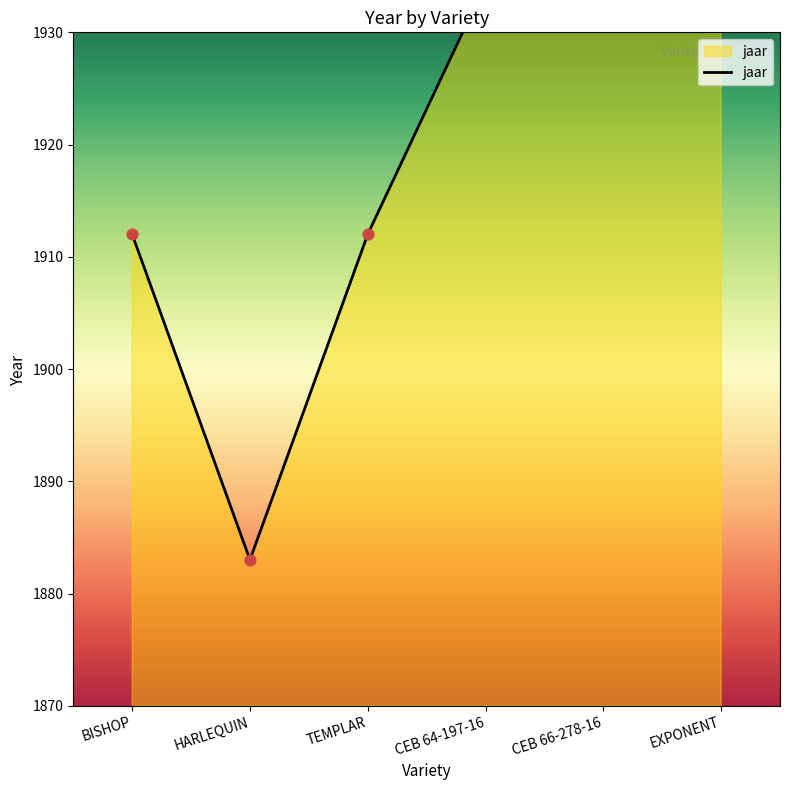

Approximately how many times larger is the value at TEMPLAR compared to CEB 64-197-16?

1.0